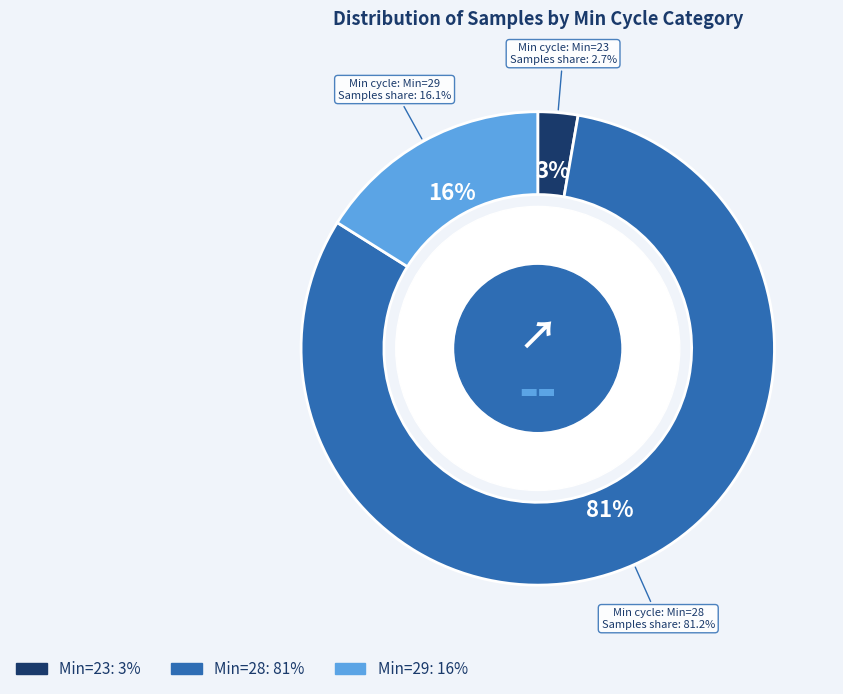

Which slice is the largest?

28